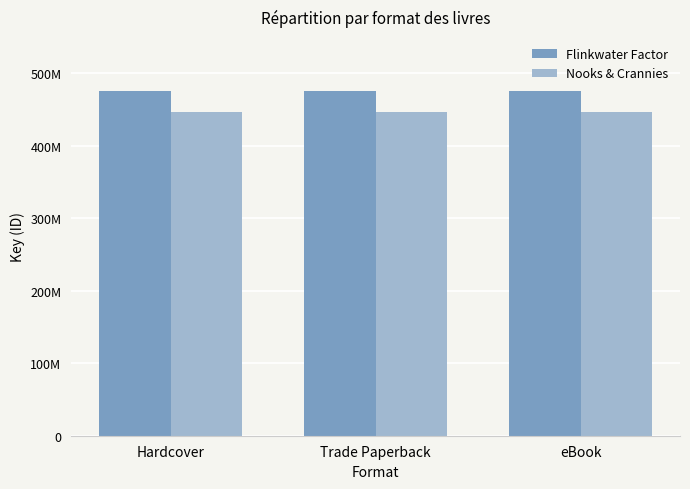

What is the label of the 2nd bar from the right?

Trade Paperback